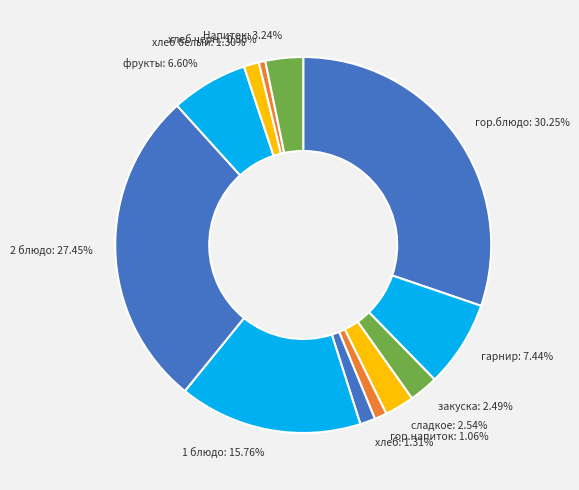

Between гор.напиток: 1.06% and закуска: 2.49%, which is larger?

закуска: 2.49%